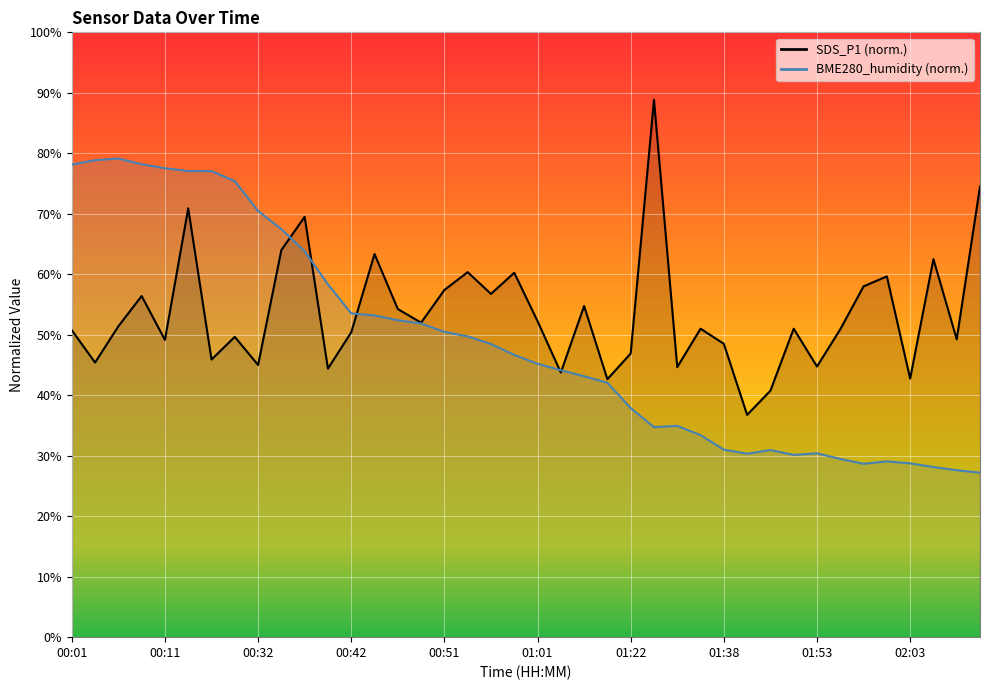

What is the label of the 30th point from the right?

00:37